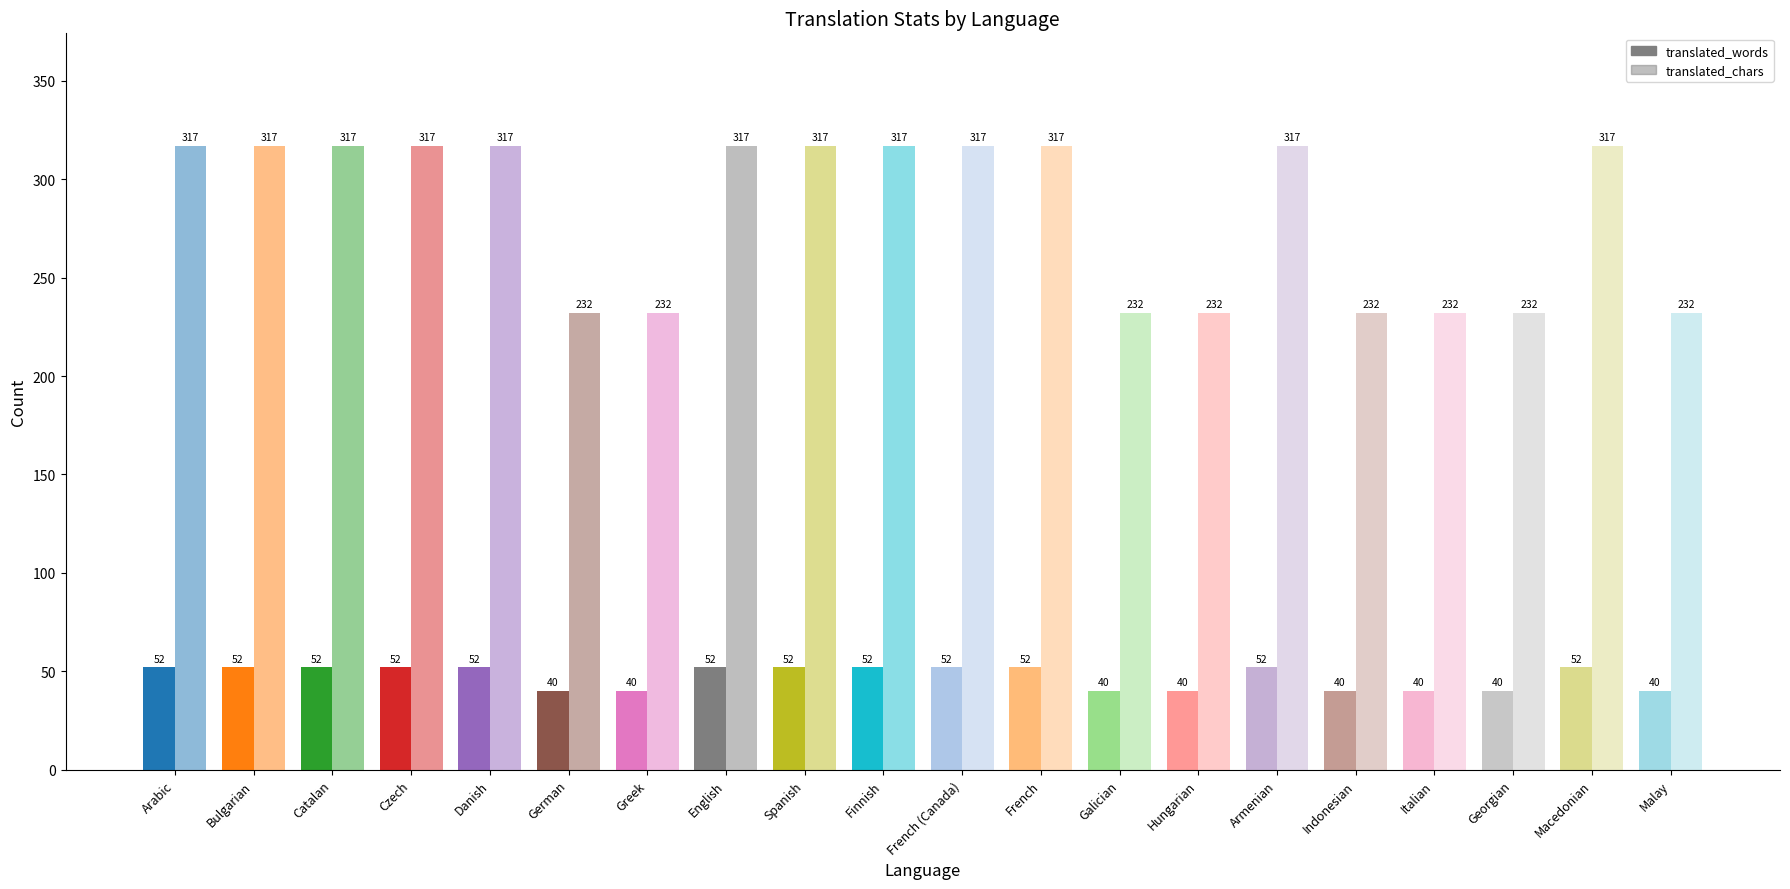

The translated_words series shows 74 at Danish. True or false?

False